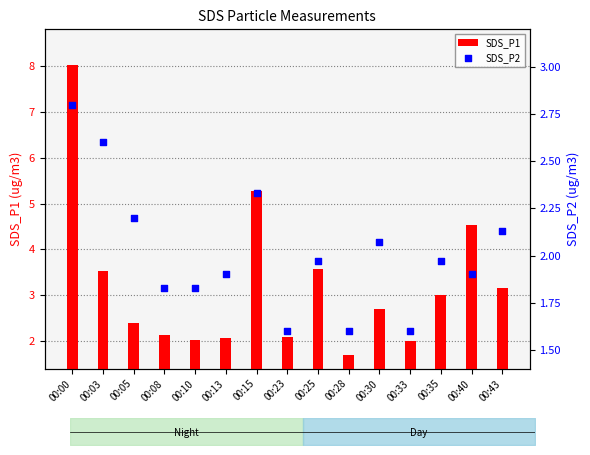

Which series has the largest total across all categories?

SDS_P1